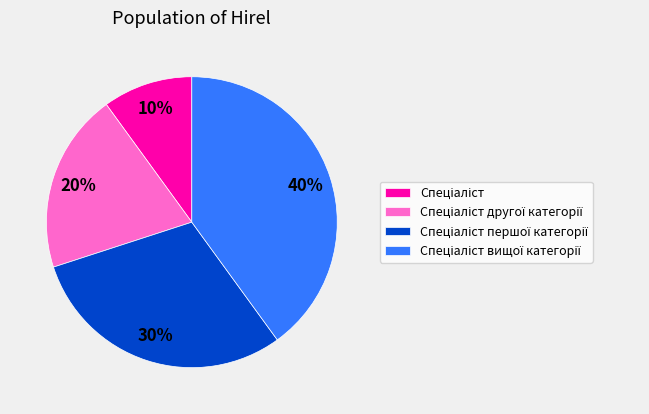

How many segments does this pie chart have?

4